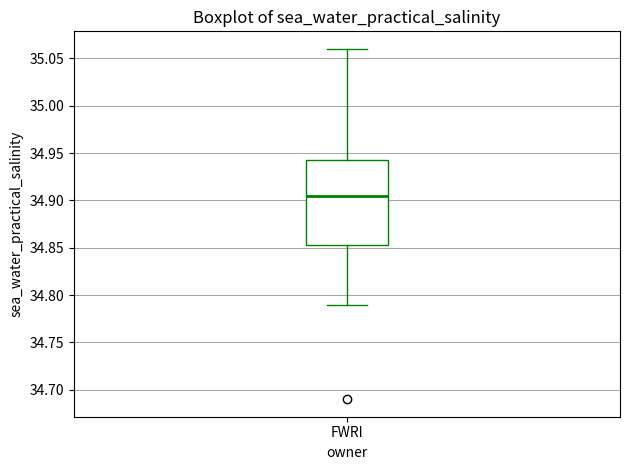

Where does the lower whisker of the box for FWRI end on the y-axis? The values are not printed on the chart, so give them approximately, as read against the axis.

34.790